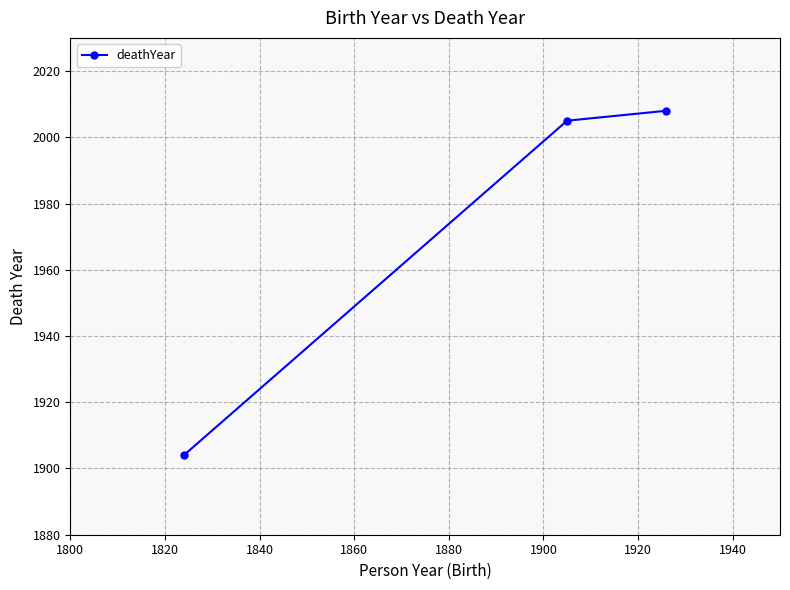

What is the sum of all values?

5917